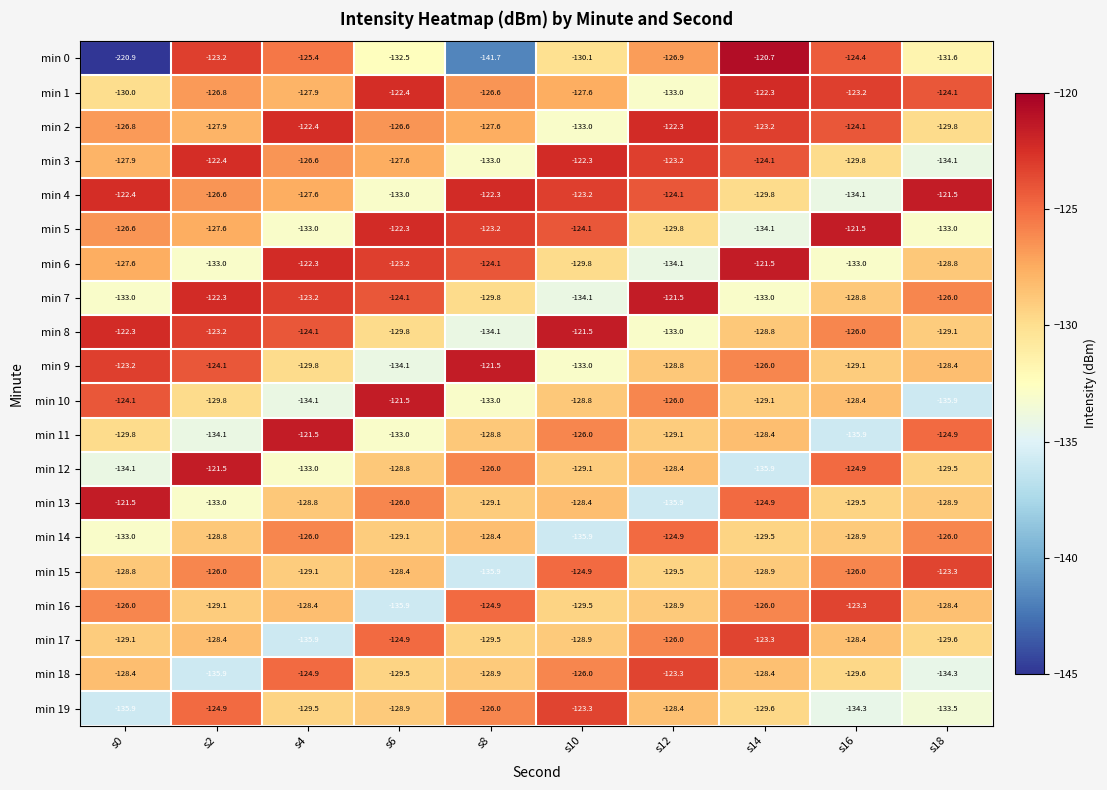

The min 3 series shows -204.0 at s16. True or false?

False